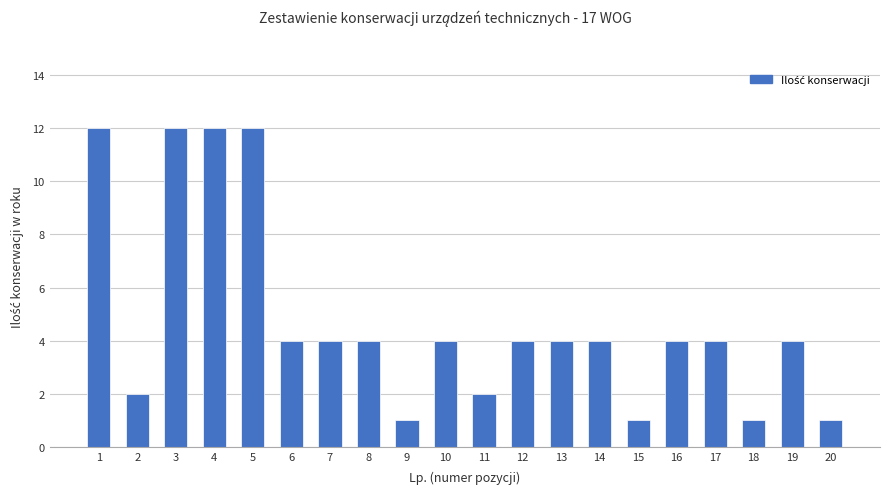

What is the change in value from 7 to 18?

-3